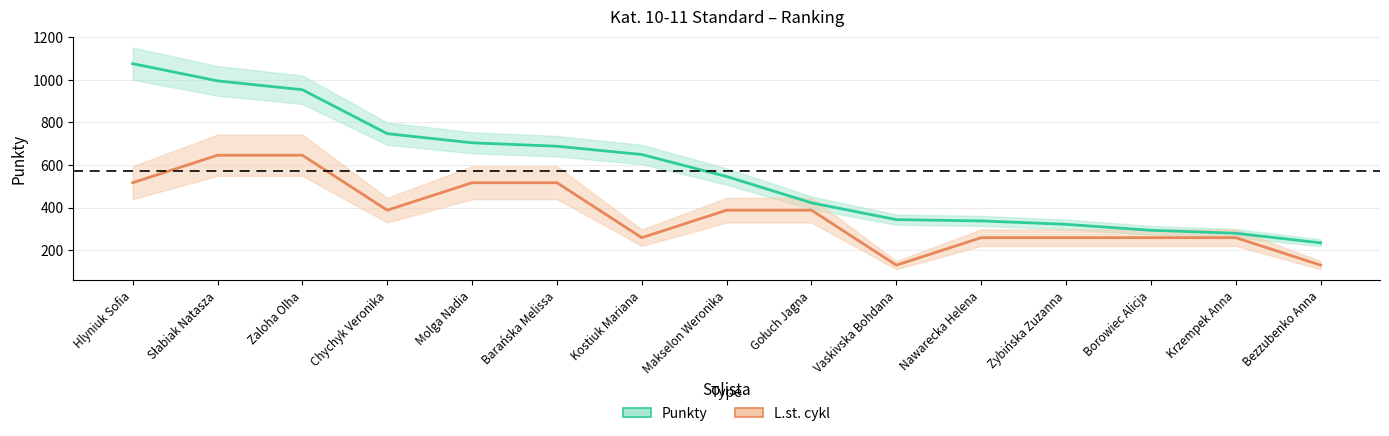

What is the label of the 3rd point from the right?

Borowiec Alicja